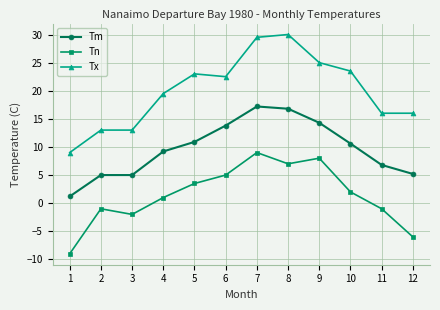

True or false: Tm has more than 2 points higher than both neighbors.

False